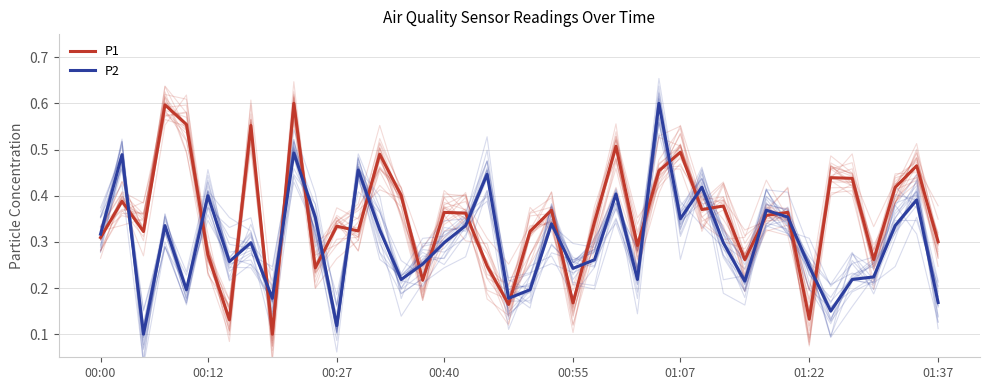

At 17, list the series in order from largest to smallest.

P1, P2